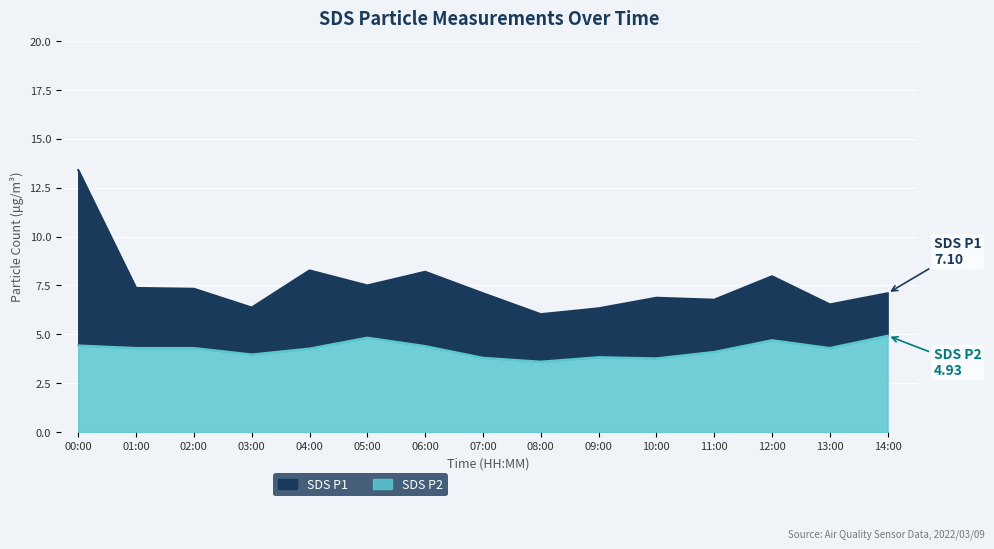

True or false: SDS_P1 has a value of 1.5 at 08:00.

False